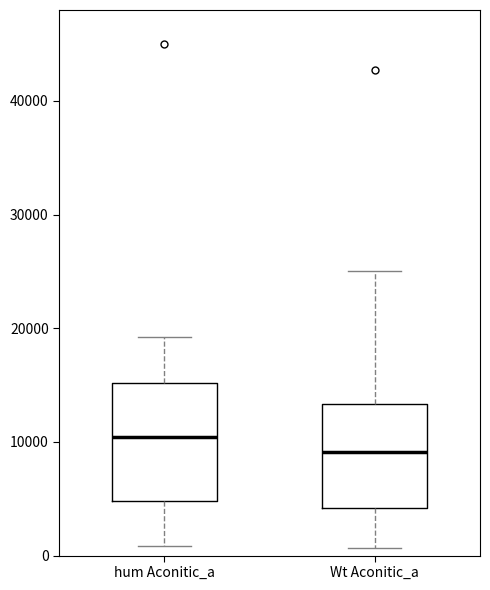

Reading left to right, transcribe this box plot: for each box, give where its median line is, the range the box spans, and where its two whiskers end, as read against the y-axis. The values are not printed on the chart, so give them approximately, as read against the axis.

hum Aconitic_a: median 10000, box 5000 to 15000, whiskers 1000 to 19000
Wt Aconitic_a: median 9000, box 4000 to 13000, whiskers 1000 to 25000